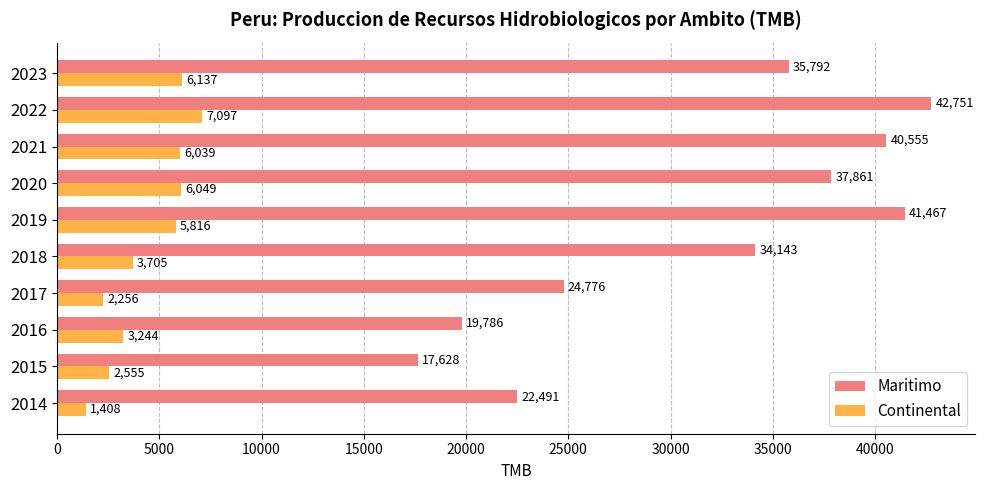

Which series has the widest spread of values?

Maritimo